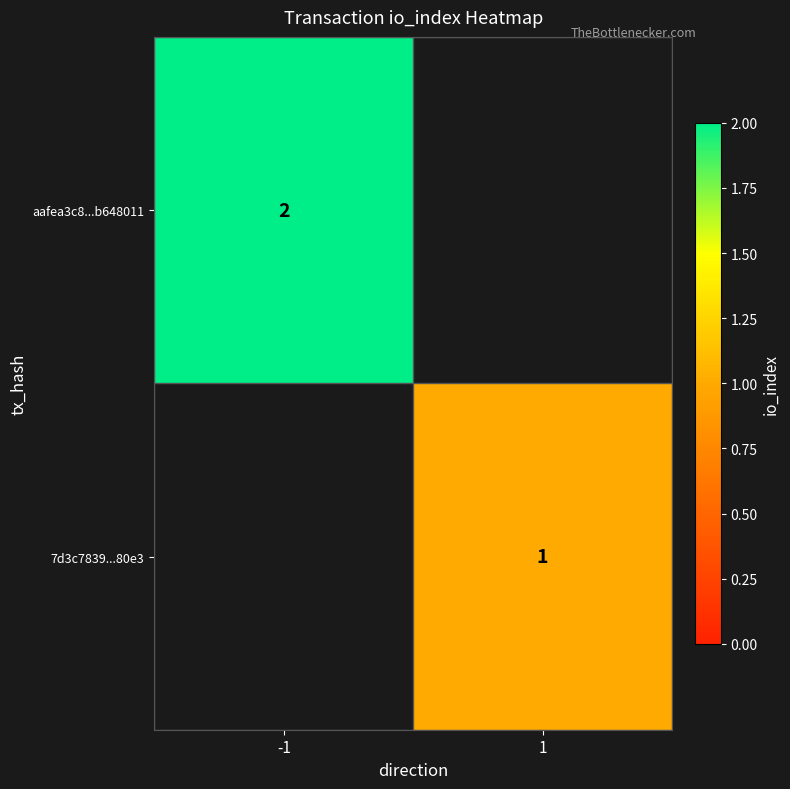

True or false: aafea3c8...b648011 has a value of 3 at -1.

False